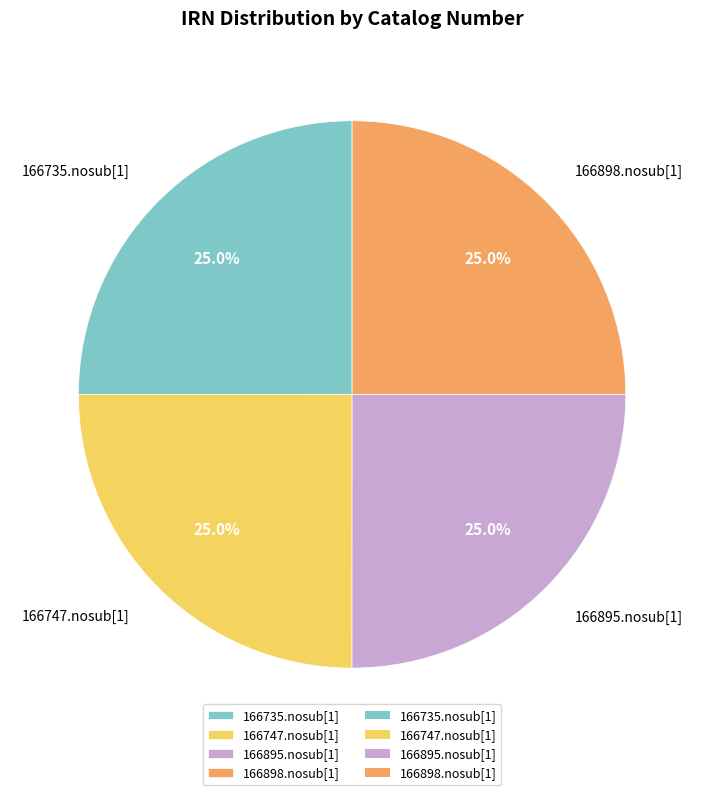

Is 166747.nosub[1] the majority of the pie?

No